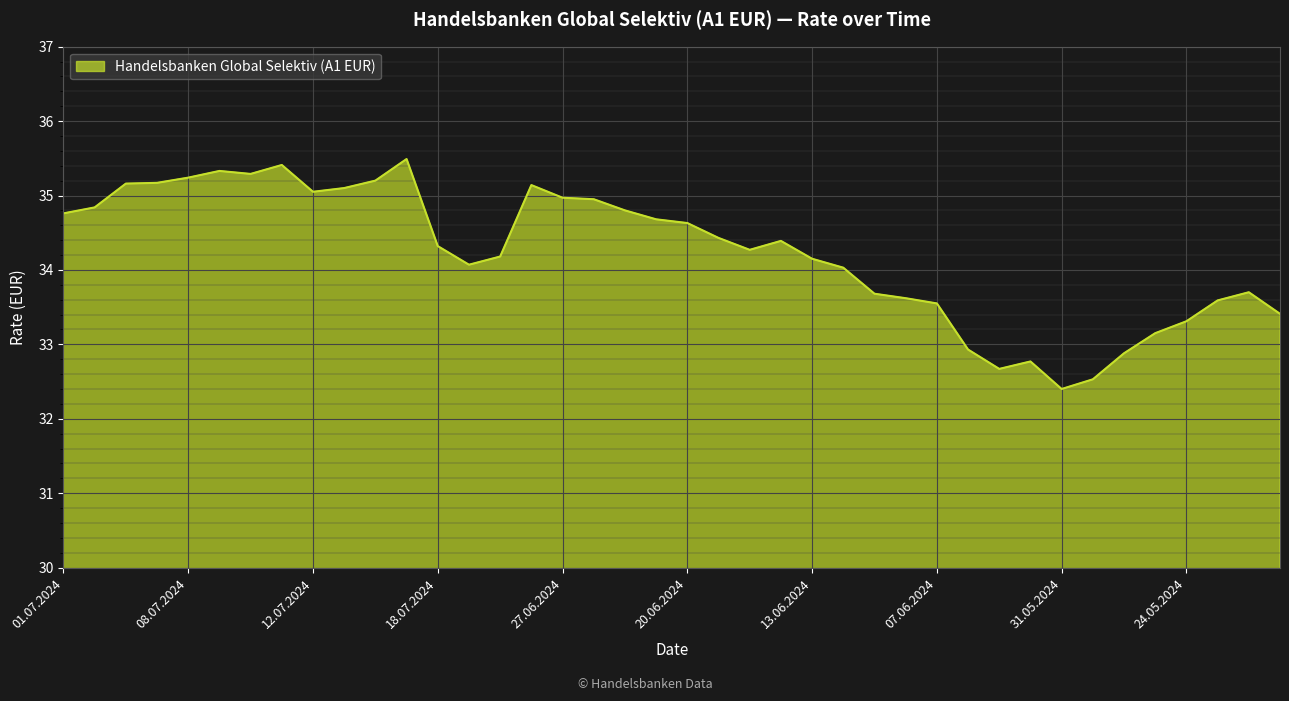

What is the difference between the maximum and minimum values?

3.1